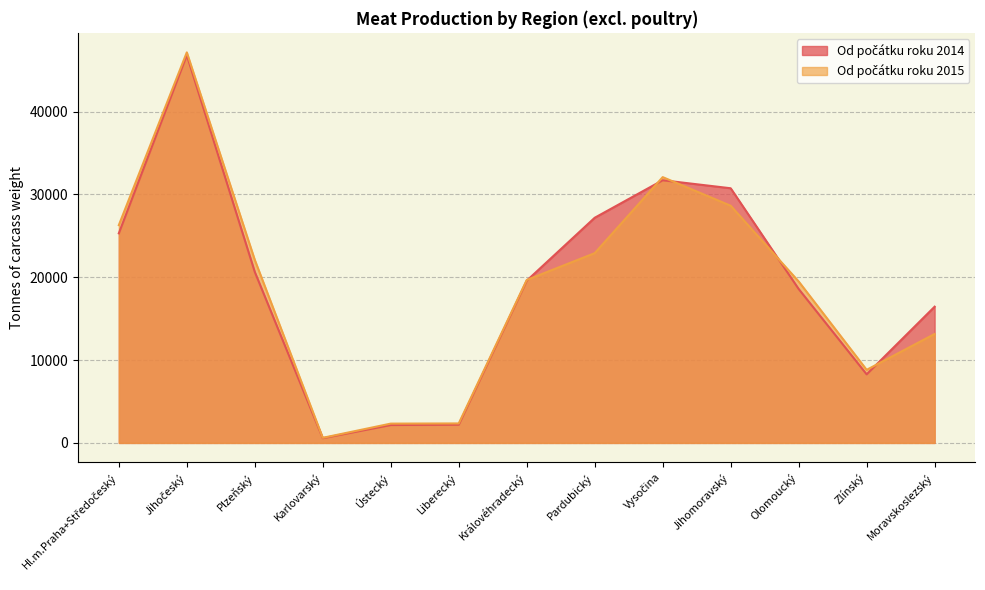

At which category is the sum across all series the highest?

Jihočeský